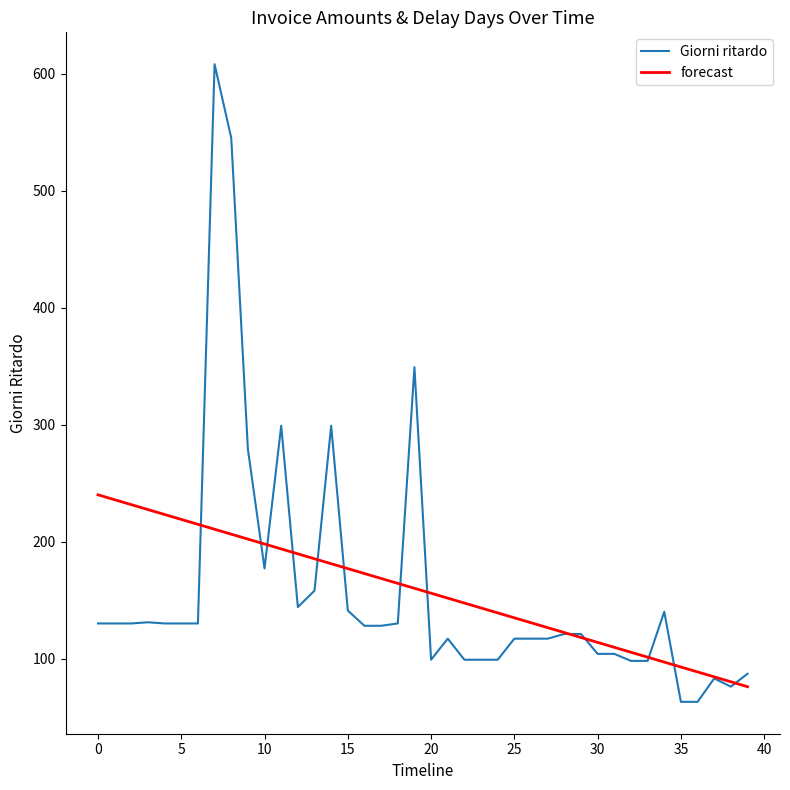

Which series has the largest range (max minus min)?

Giorni ritardo